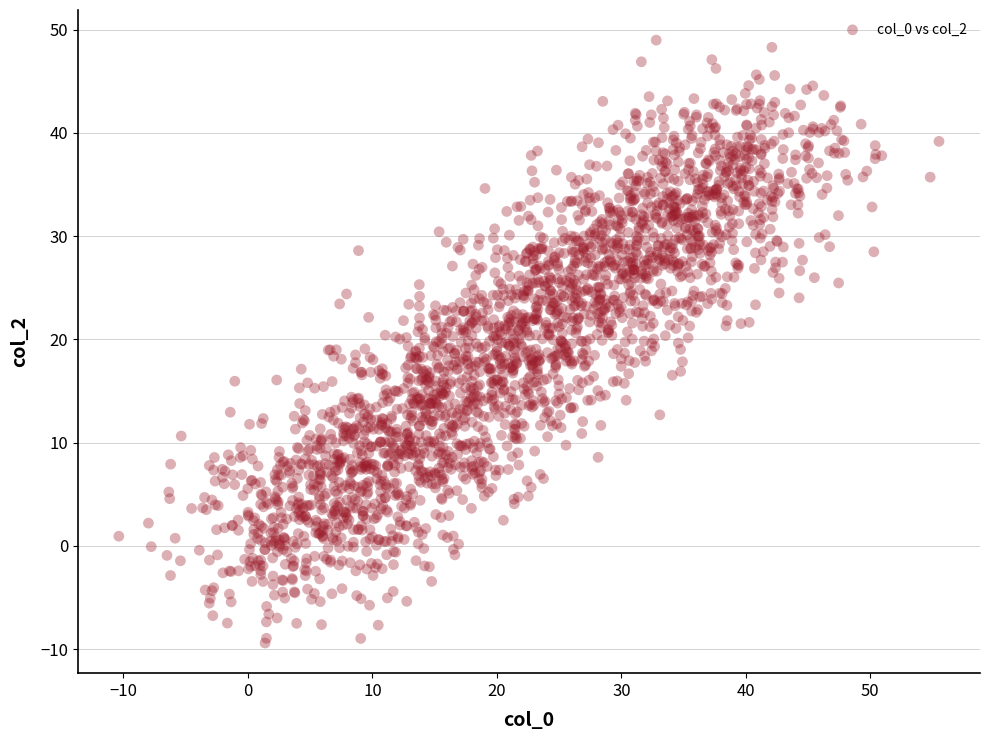

What is the range of Y values (max minus min)?

58.4